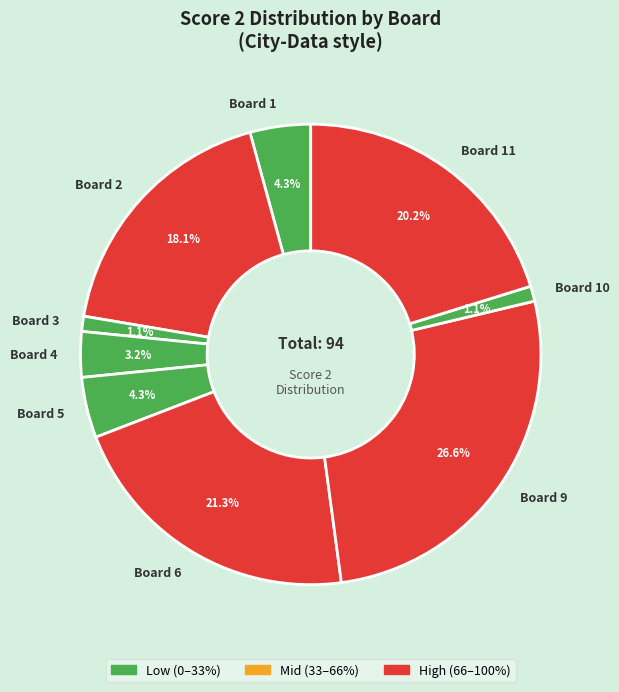

What percentage is NOT represented by Board 1?

95.7%